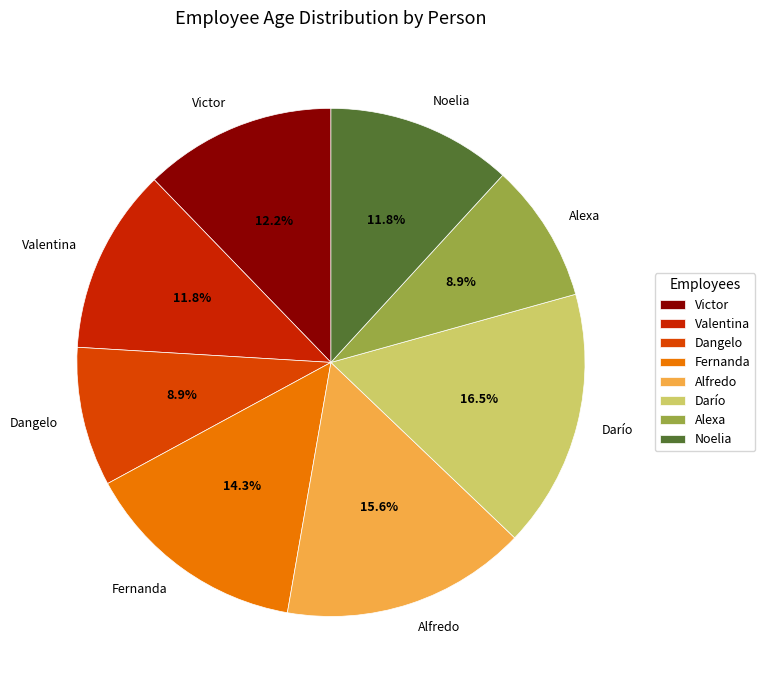

How much of the chart is everything except Alexa?

91.1%